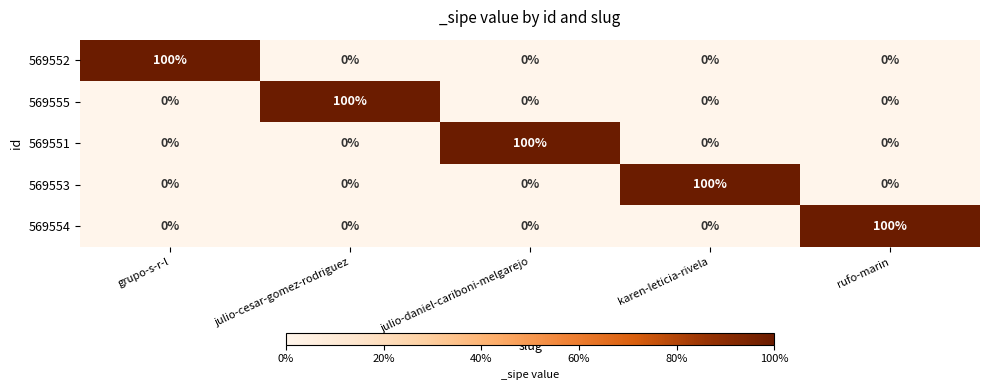

True or false: 569554 has a value of -55 at grupo-s-r-l.

False